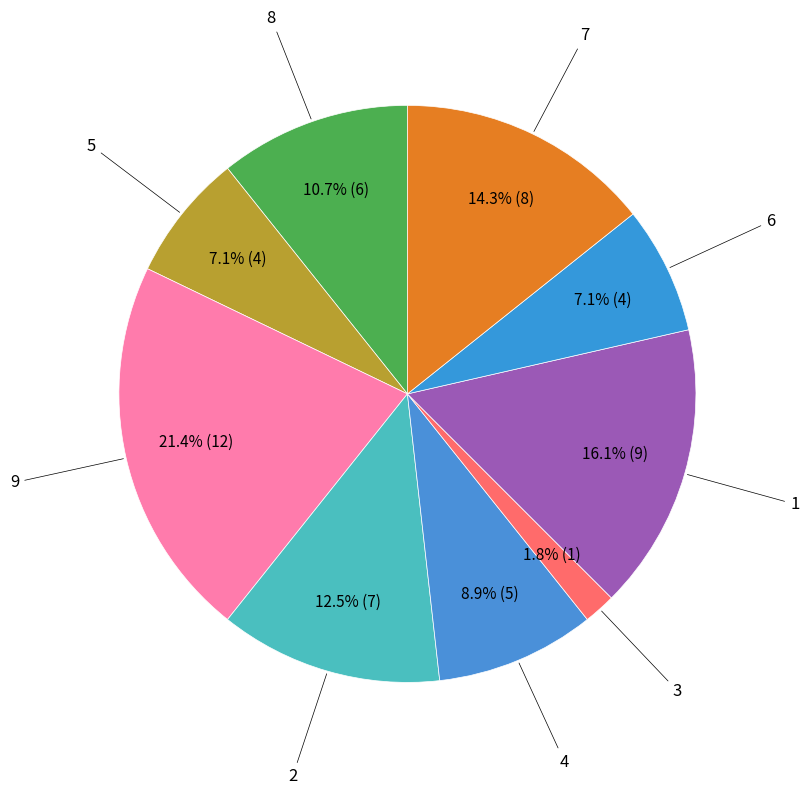

Which category has the smallest portion of the pie?

3